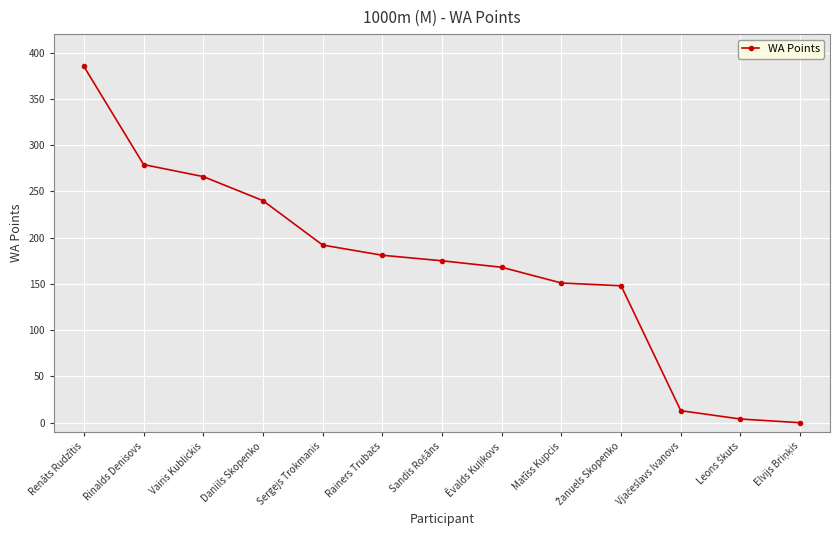

True or false: the data shows 279 at Rinalds Denisovs.

True